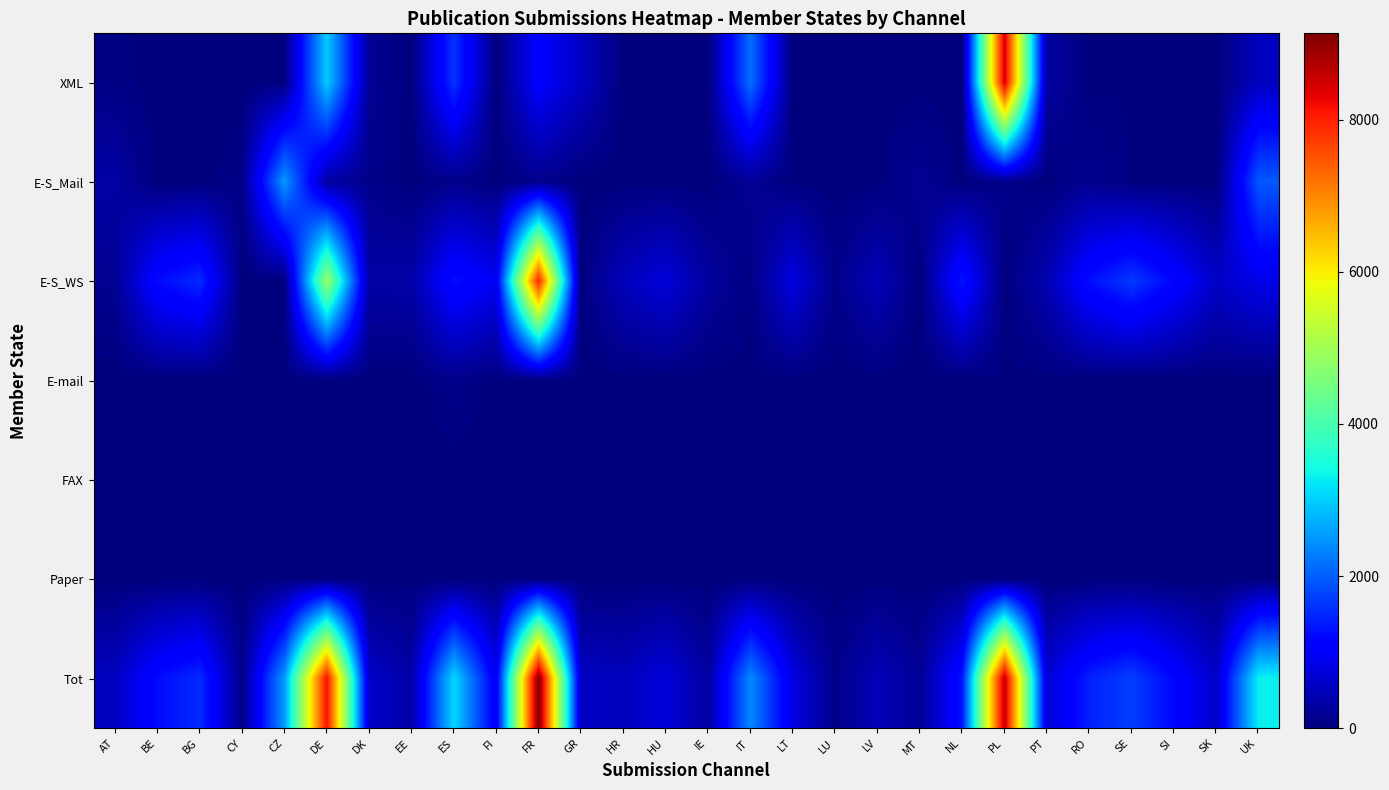

Which series has the largest total across all categories?

Tot